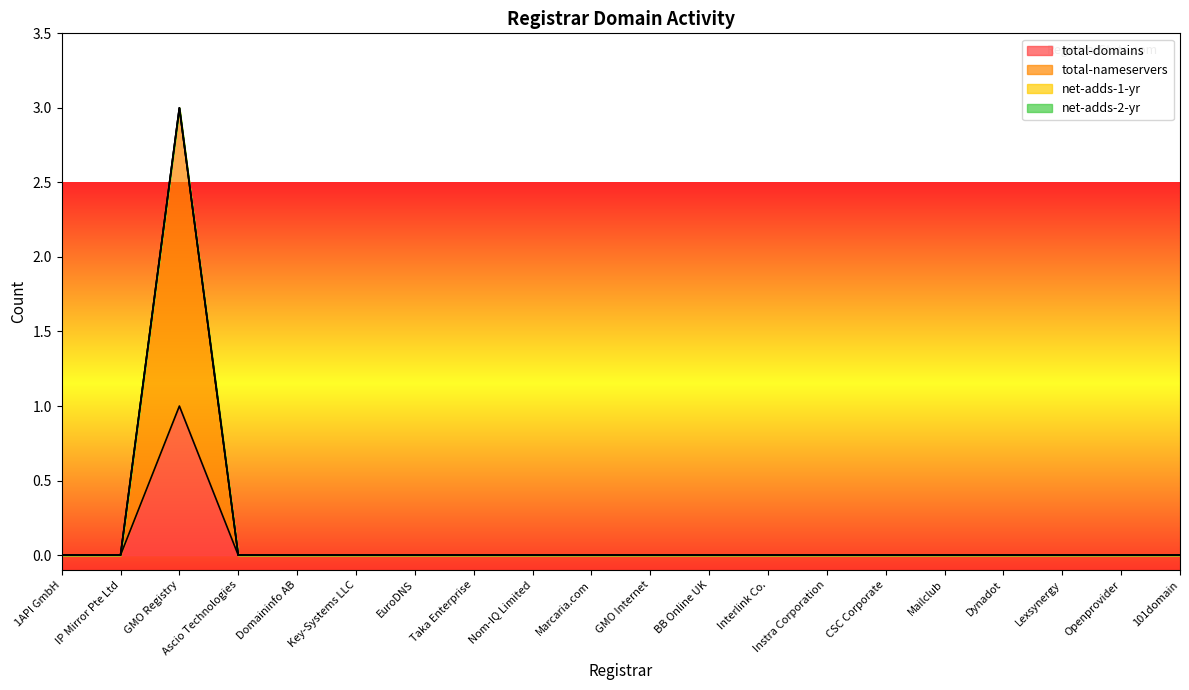

True or false: total-nameservers and total-domains cross at least once.

False